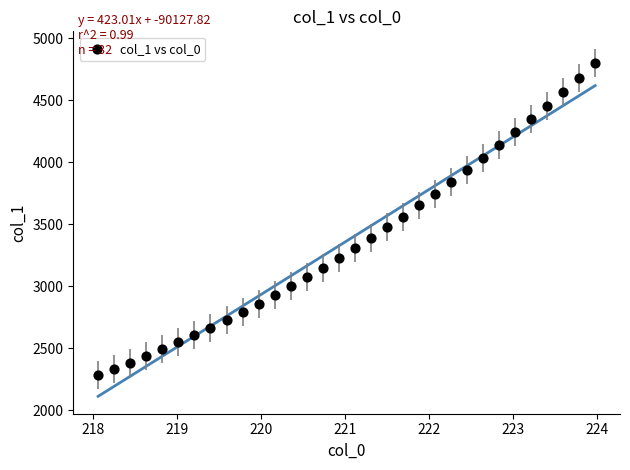

What is the range of X values (max minus min)?

5.9